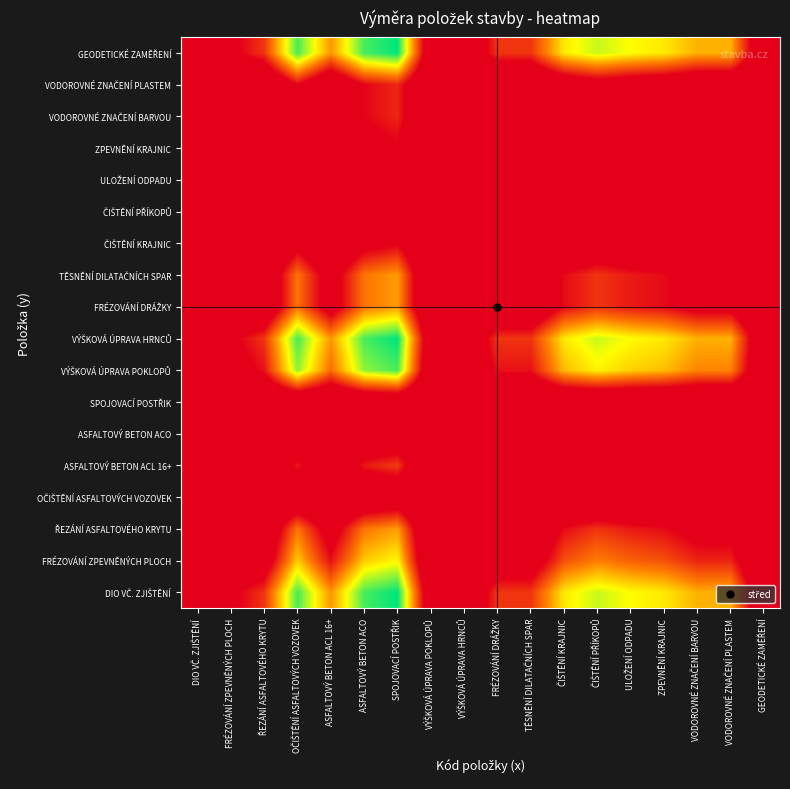

Count the number of data series in this chart.

18